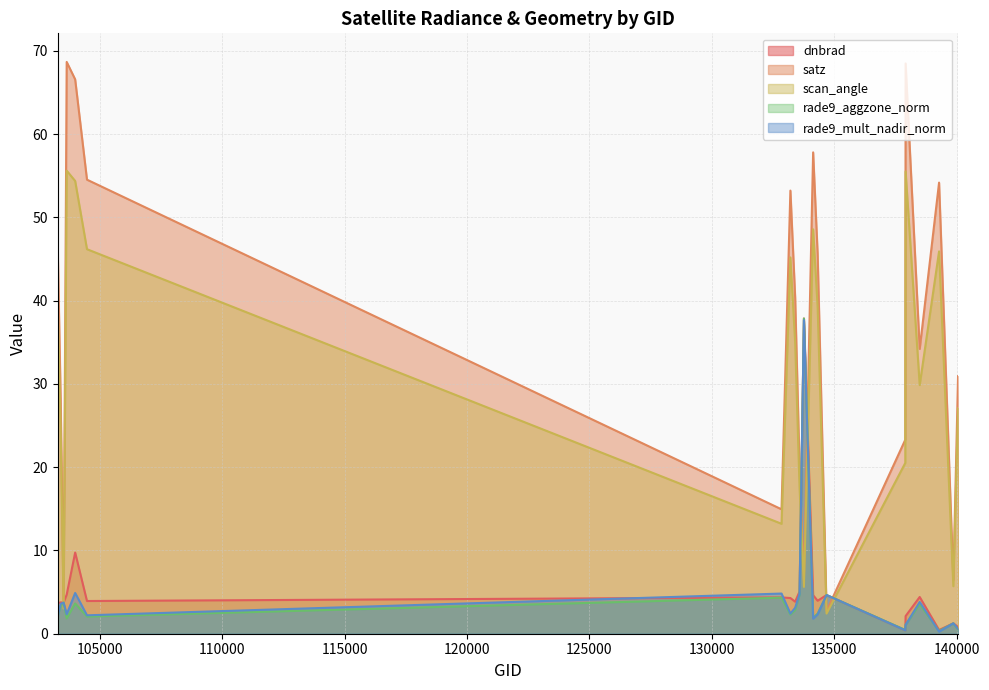

What is the difference between the second highest and second lowest values in the dnbrad series?

9.3